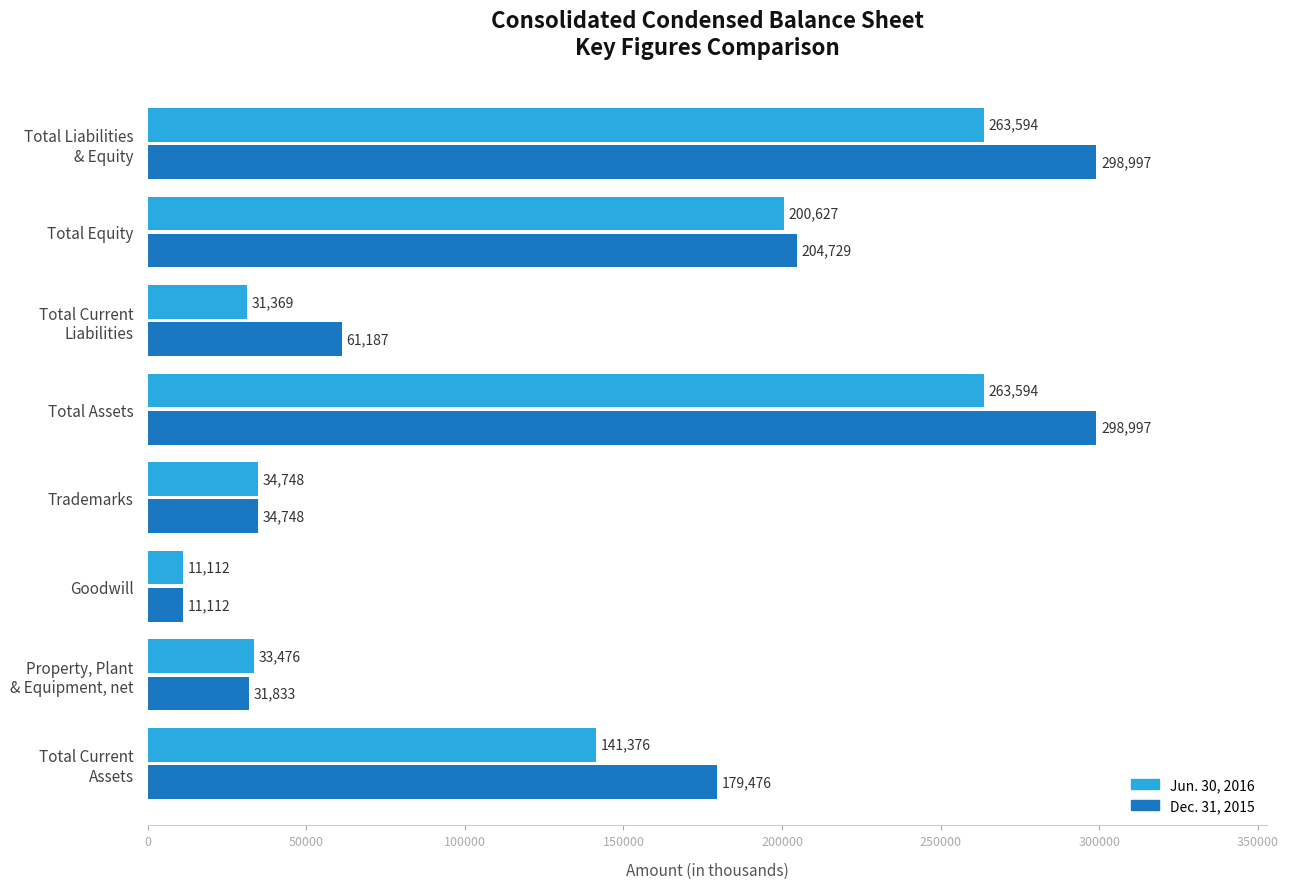

Which series has the widest spread of values?

Dec. 31, 2015